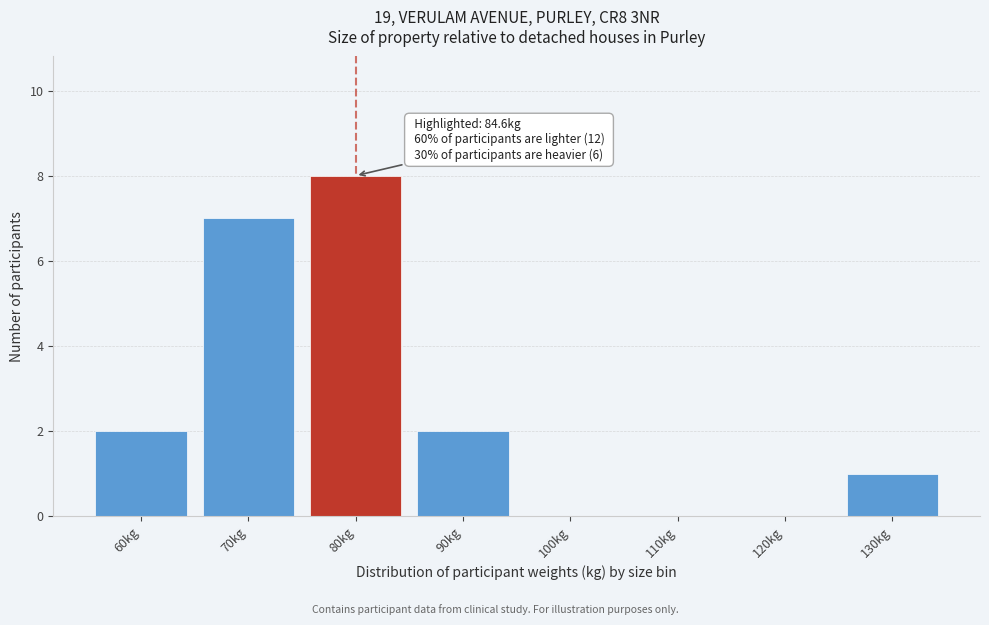

Reading left to right, extract all data points from this chart.

60kg=2	70kg=7	80kg=8	90kg=2	100kg=0	110kg=0	120kg=0	130kg=1